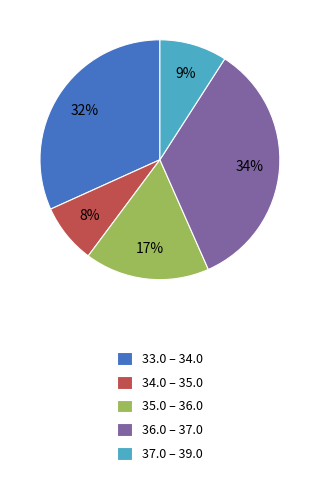

To the nearest percent, what is the difference between the largest and smallest slice percentages?

26%